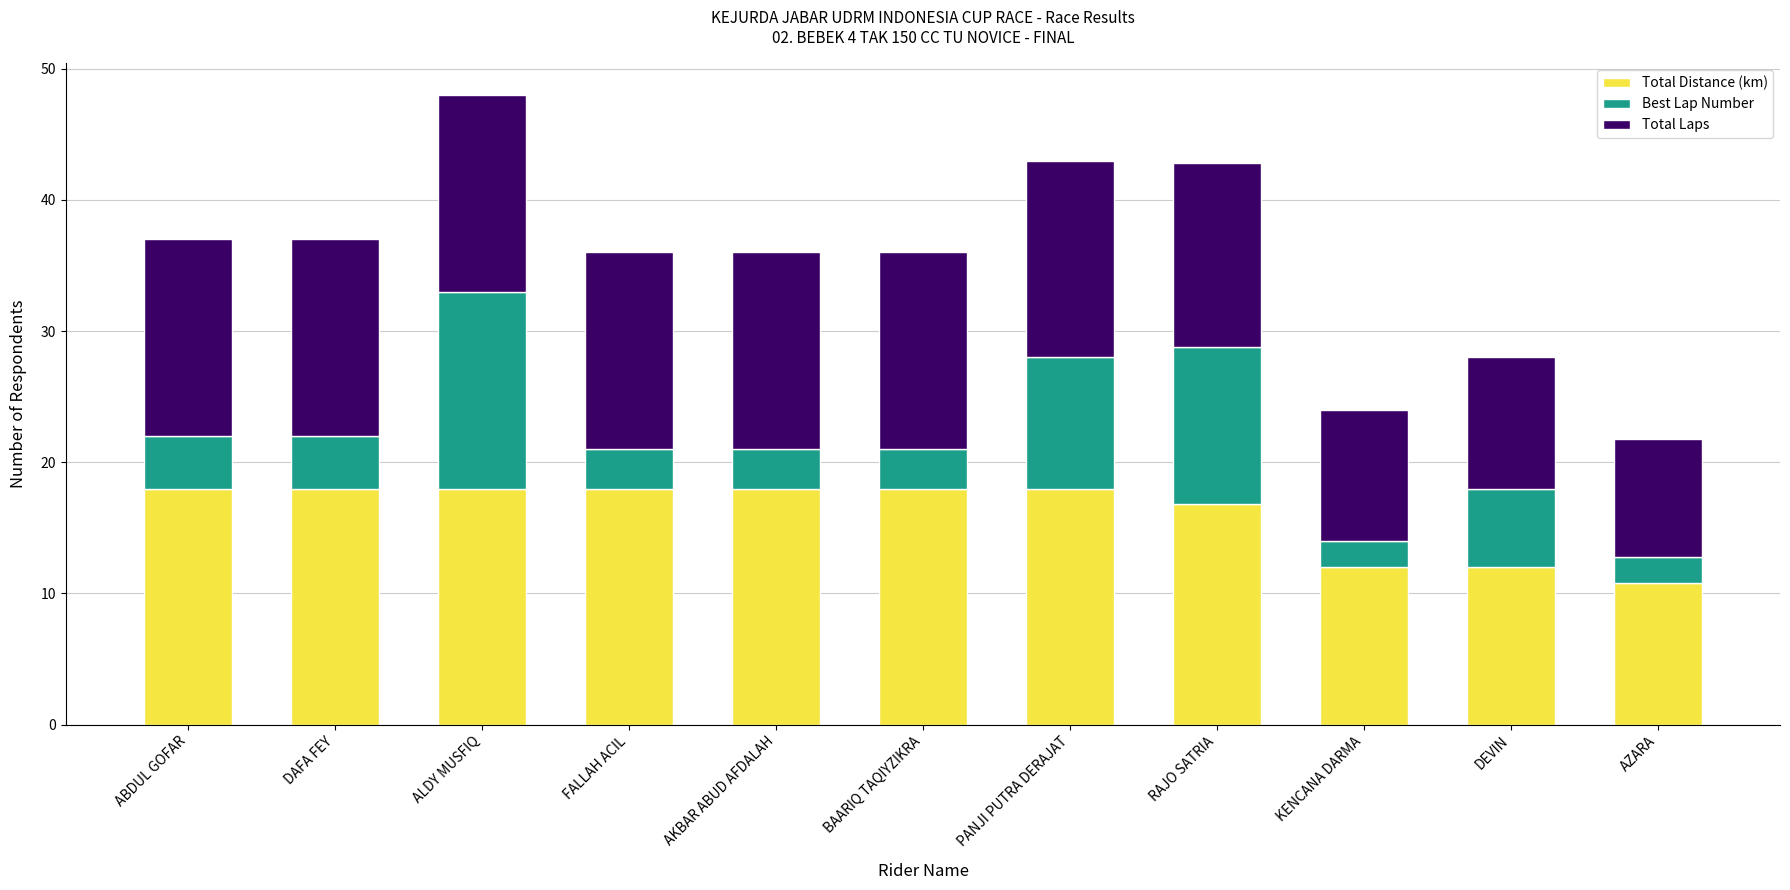

At which category is the sum across all series the highest?

ALDY MUSFIQ